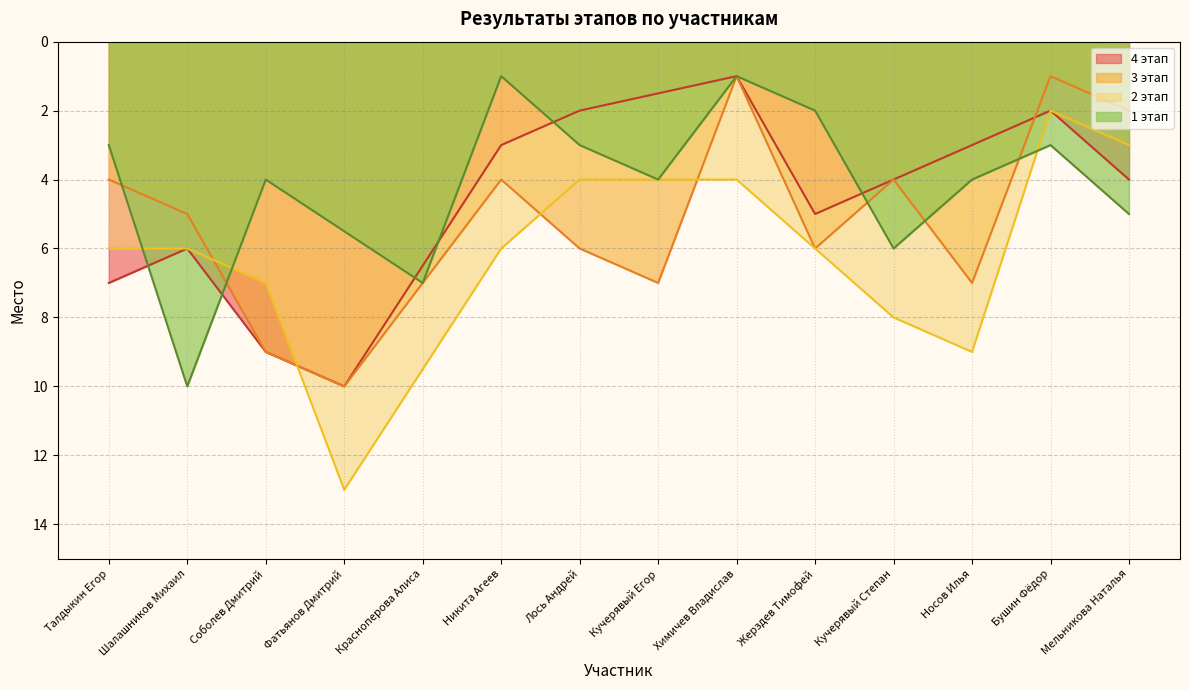

True or false: 1 этап has more than 1 interior local peaks.

True